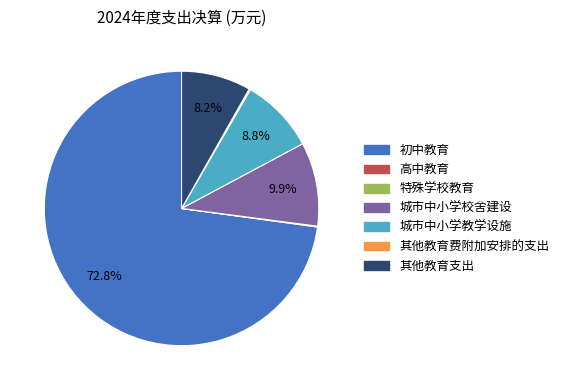

What is the ratio of the value at 城市中小学教学设施 to the value at 初中教育?

0.1